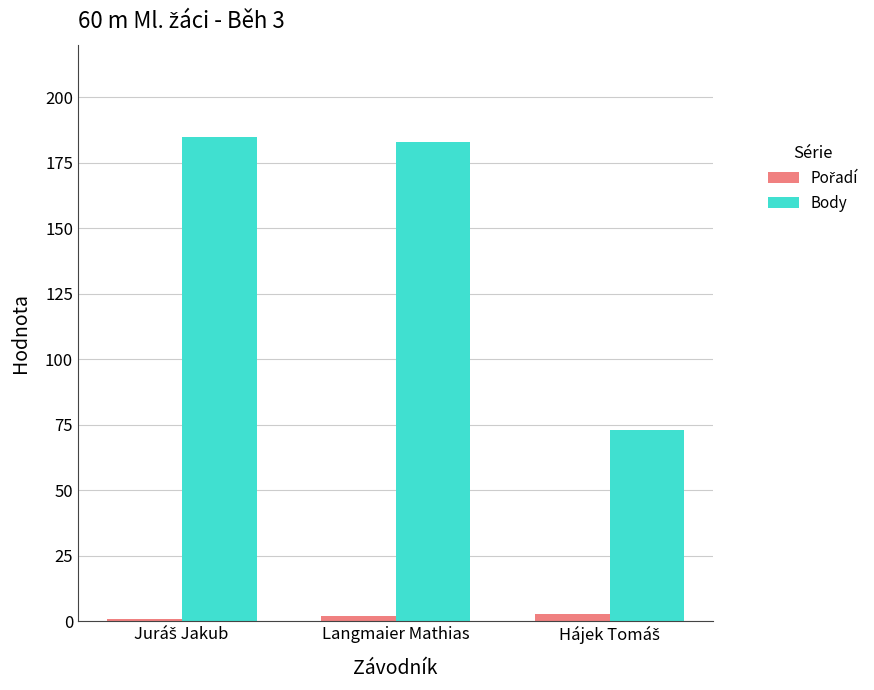

Which series has the largest total across all categories?

Body